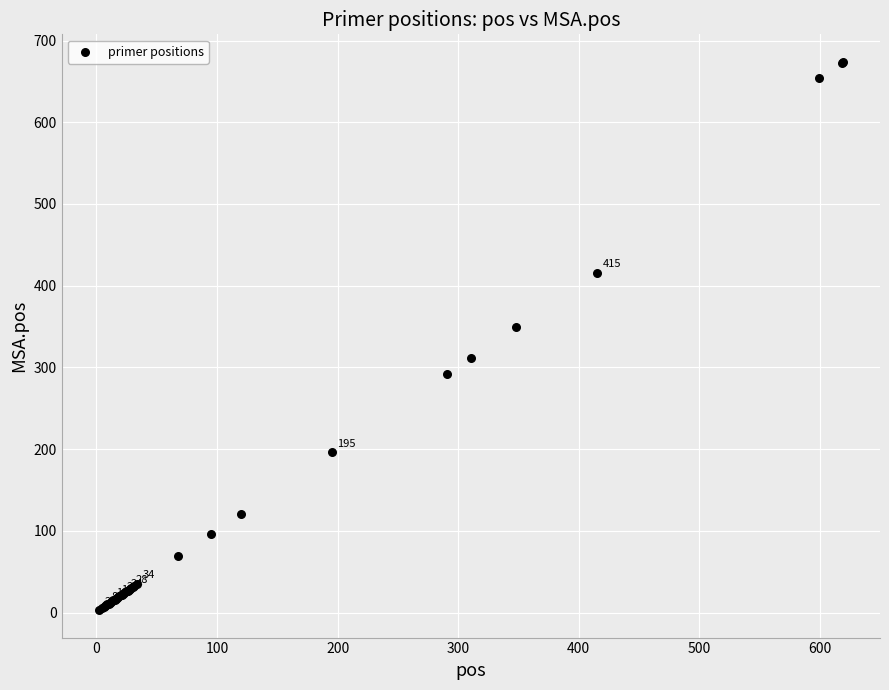

What Y value in the scatter plot is closest to 338?

349